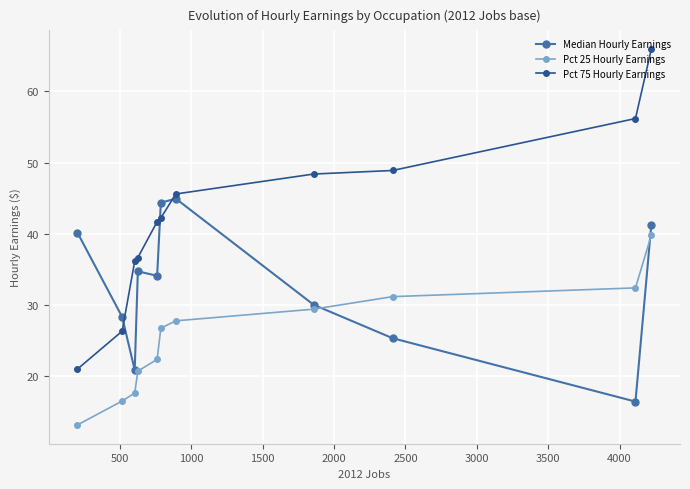

List the series in order of their peak value, highest first.

Pct 75 Hourly Earnings, Median Hourly Earnings, Pct 25 Hourly Earnings